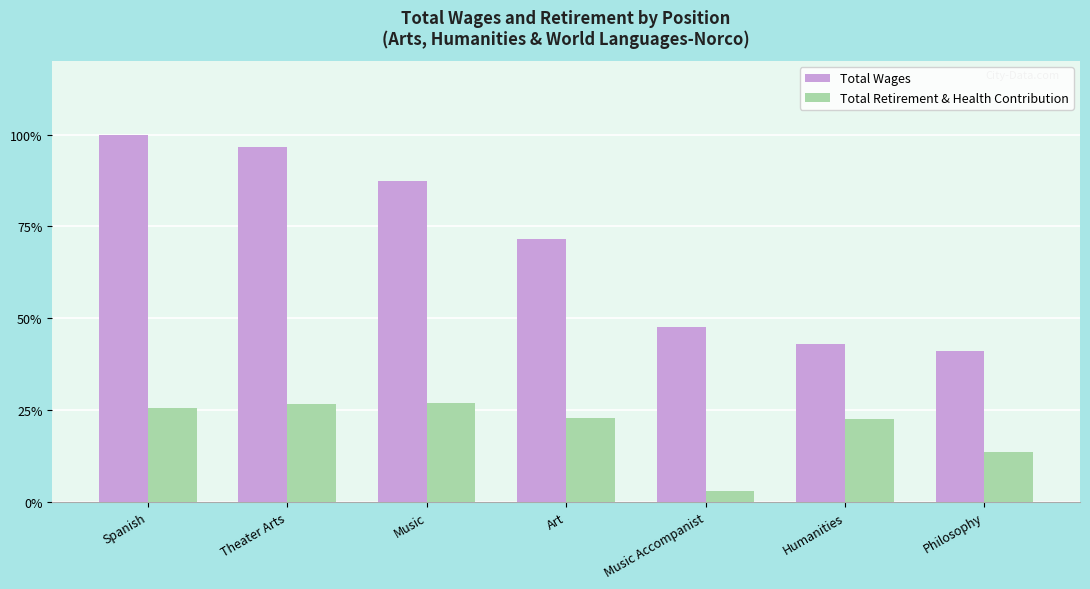

Which series changed the most between Music and Music Accompanist?

Total Wages